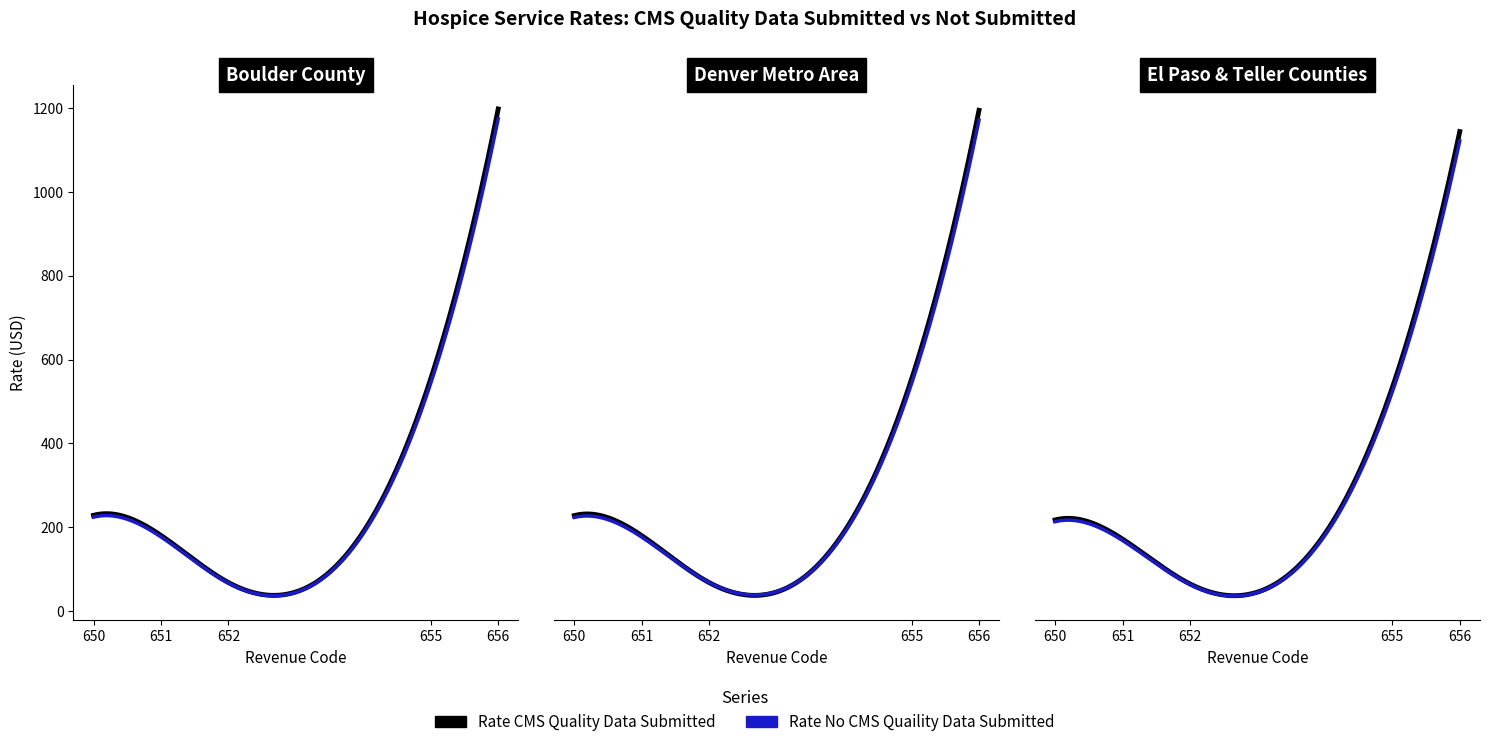

How many data points does each series have?

35